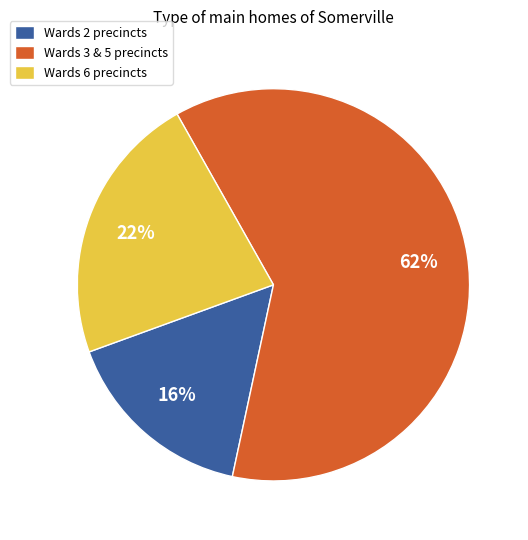

How many segments does this pie chart have?

3